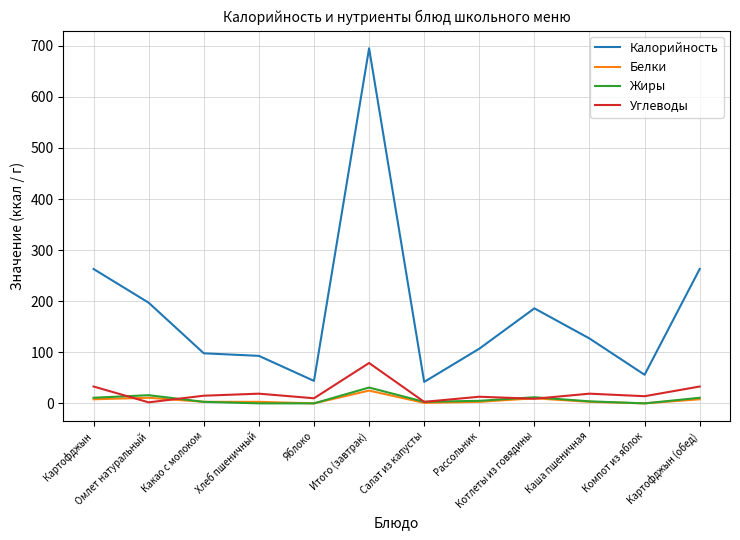

Between which two adjacent categories do Углеводы and Жиры first intersect?

Картофджын and Омлет натуральный